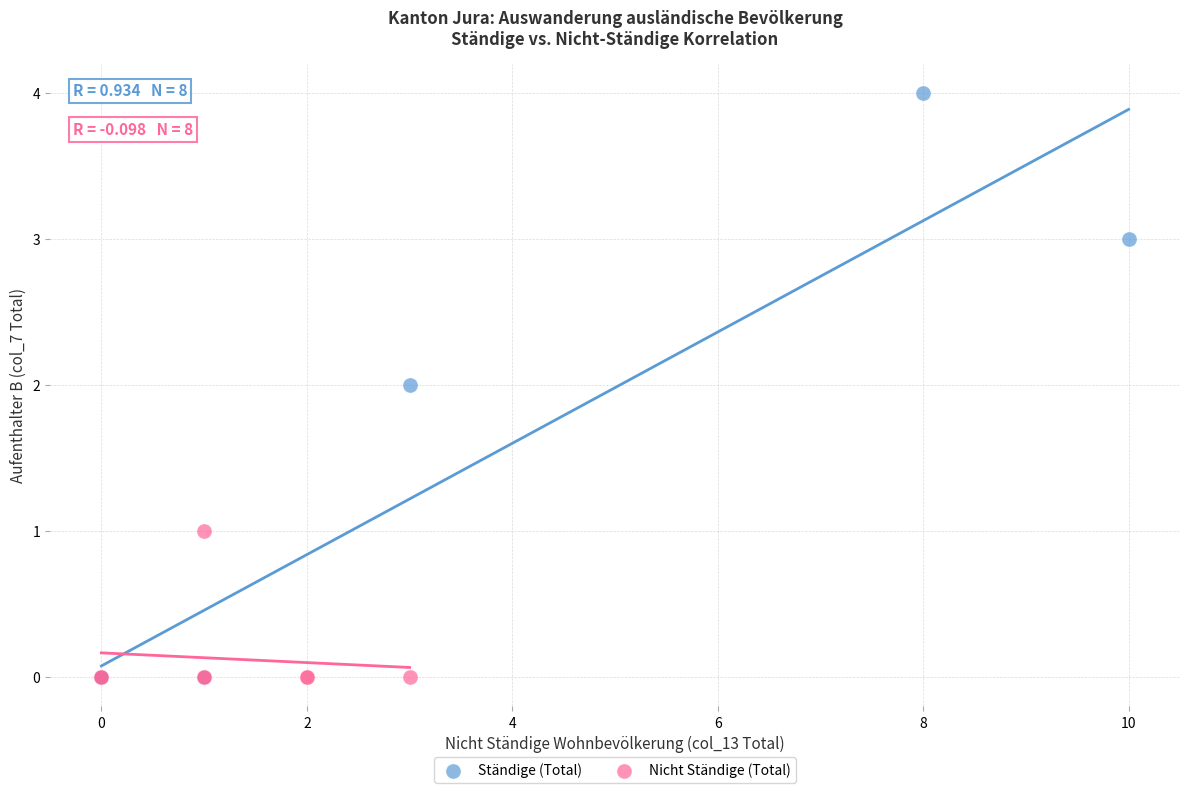

Which series has the widest spread of Y values?

Ständige (Total)